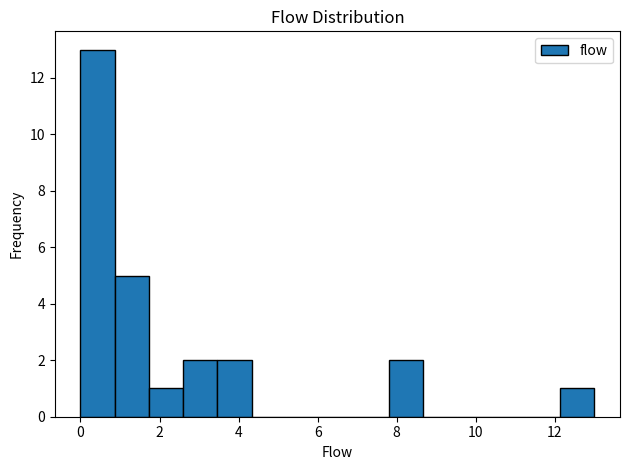

What is the height of the bar covering 1.8 to 2.6 on the x-axis? Neither the bar edges nor the heights are printed on the chart, so give them approximately, as read against the axes.

1